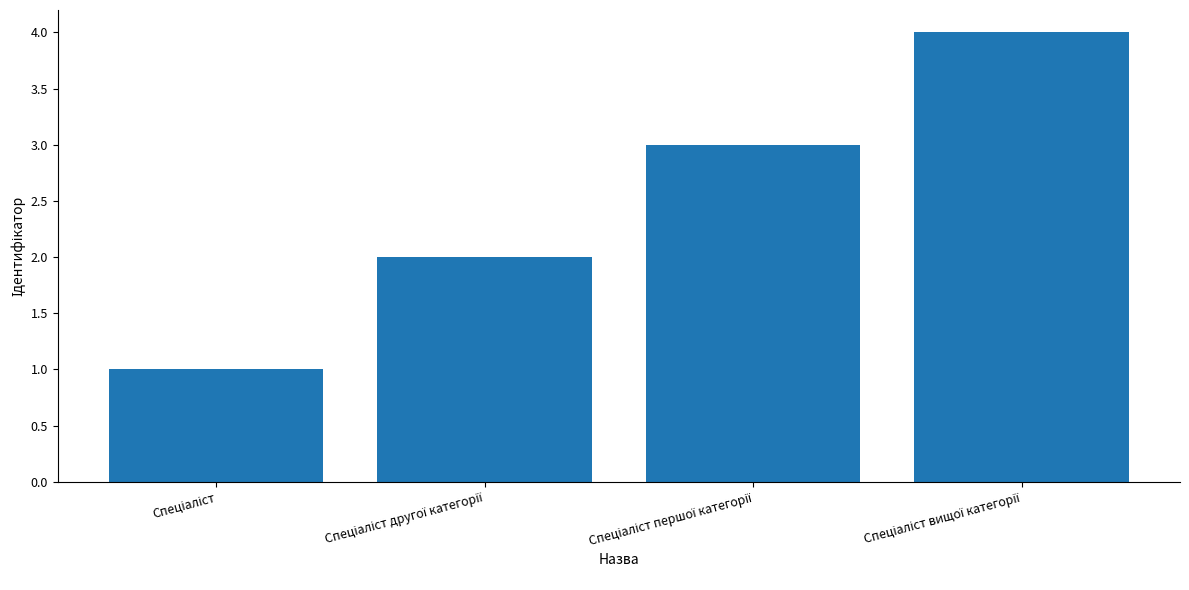

What is the greatest value displayed?

4